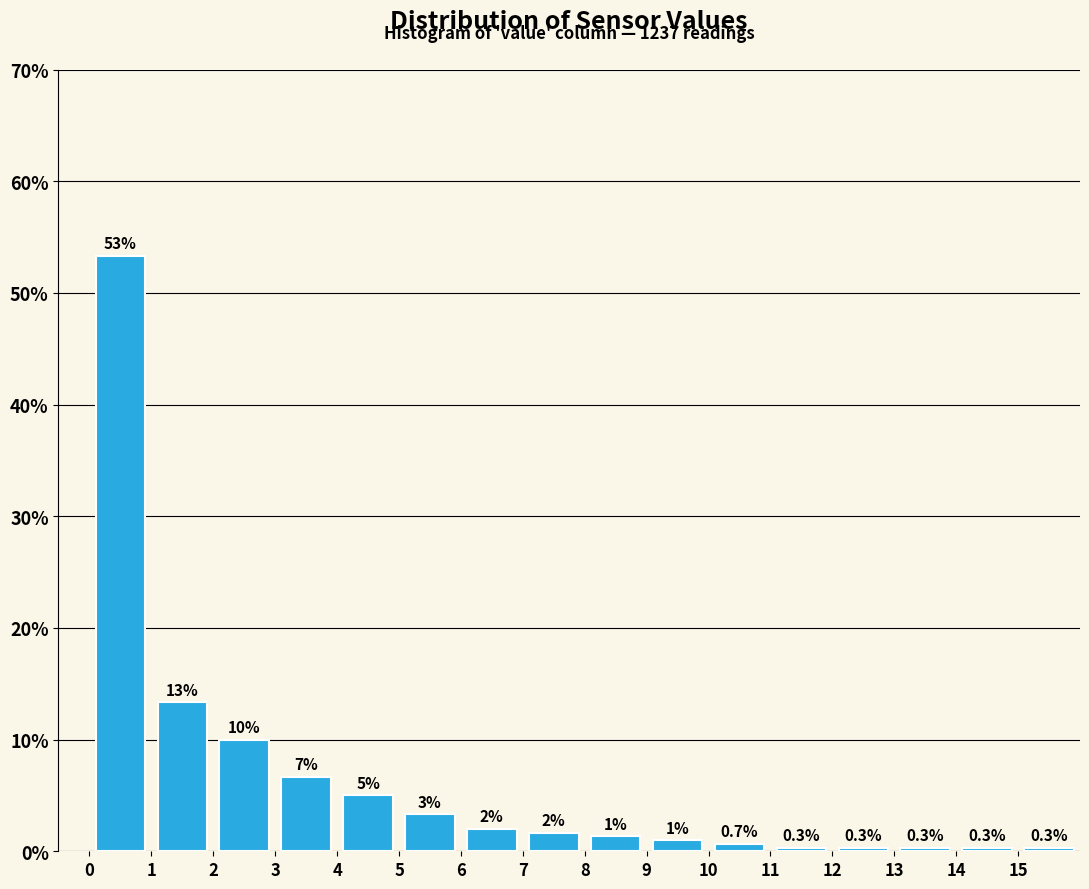

Which range on the x-axis has the tallest bar?

0 to 1